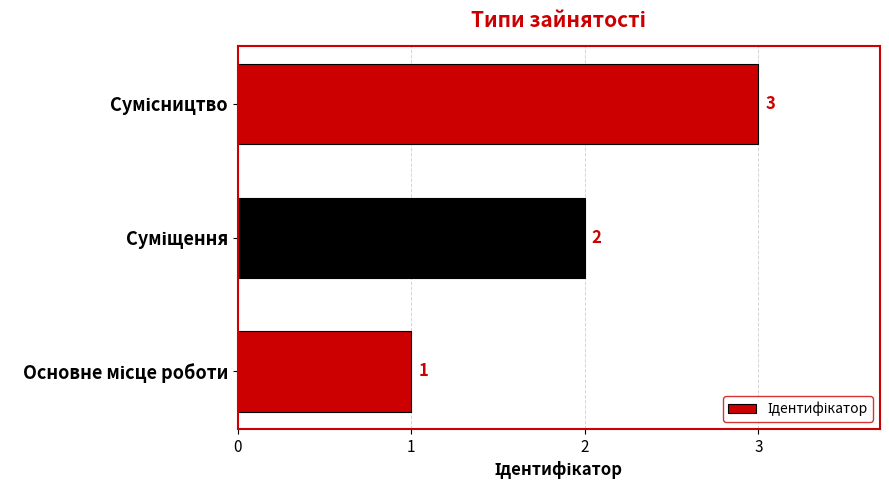

How many values are below 2?

1